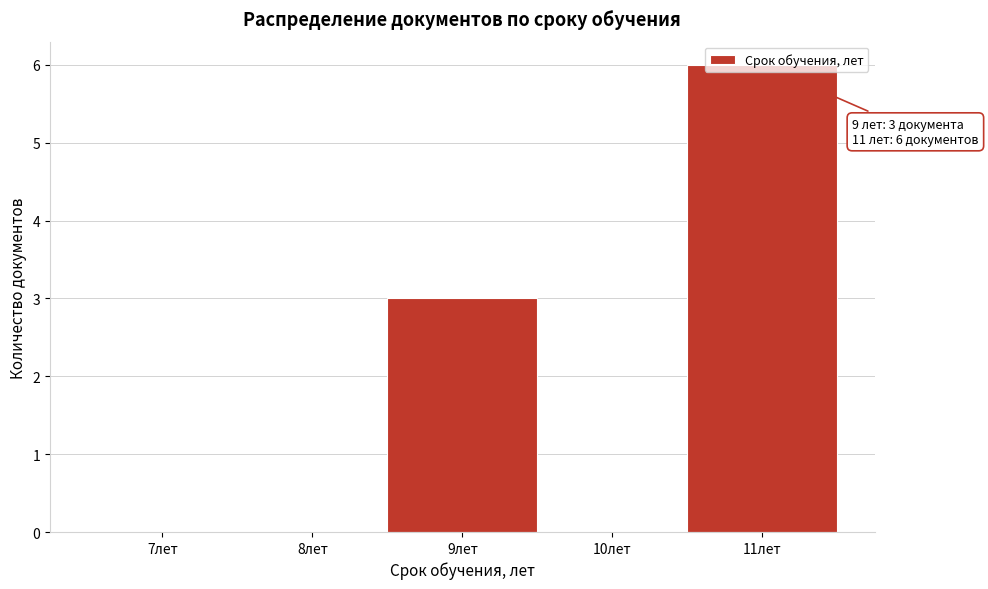

At which category does the chart reach its peak across all series?

11лет